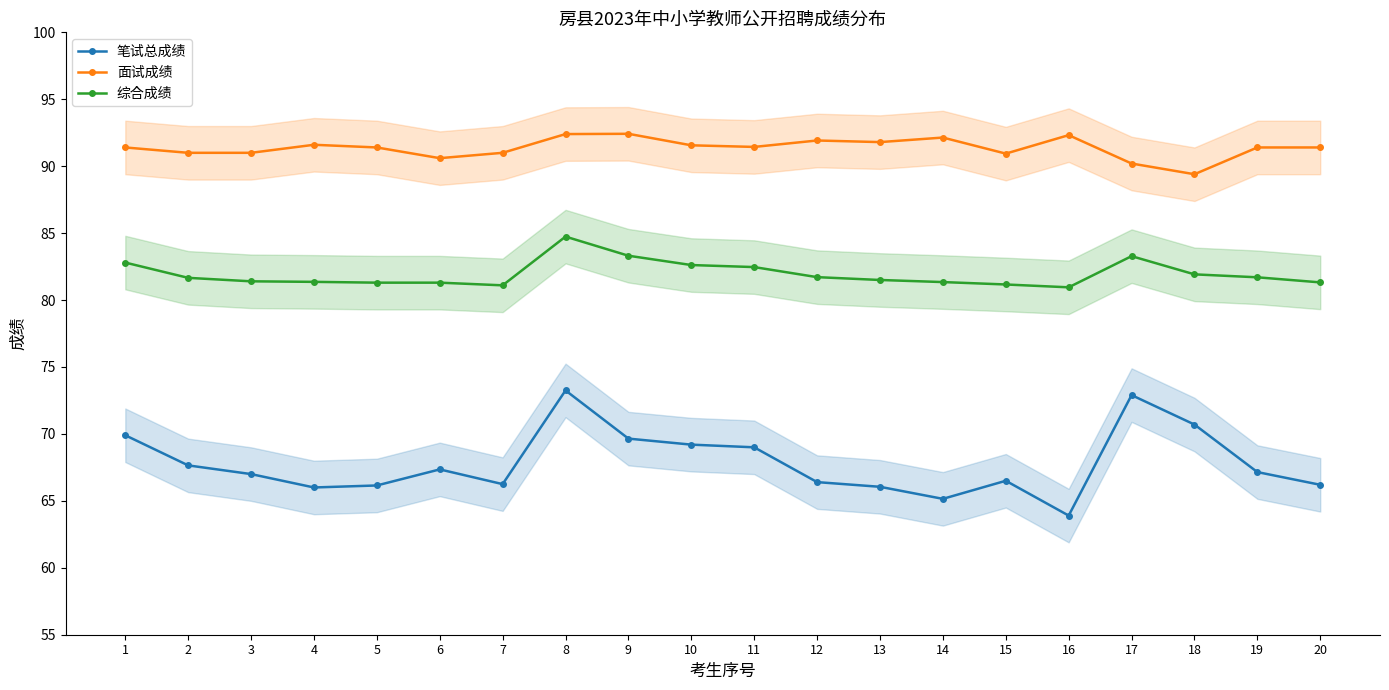

Rank the series by their maximum value, from highest to lowest.

面试成绩, 综合成绩, 笔试总成绩